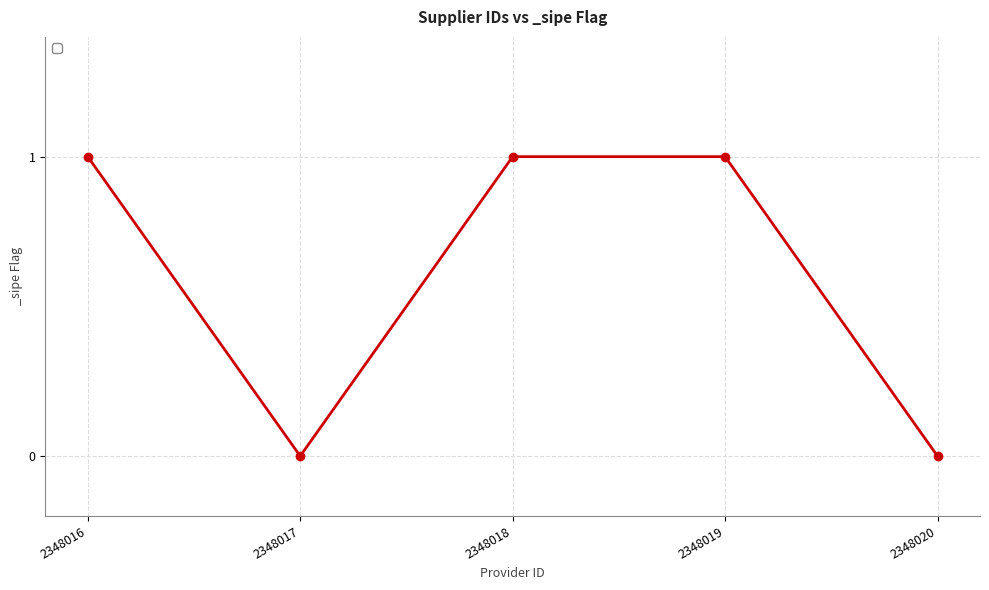

What is the change in value from 2348018 to 2348020?

-1